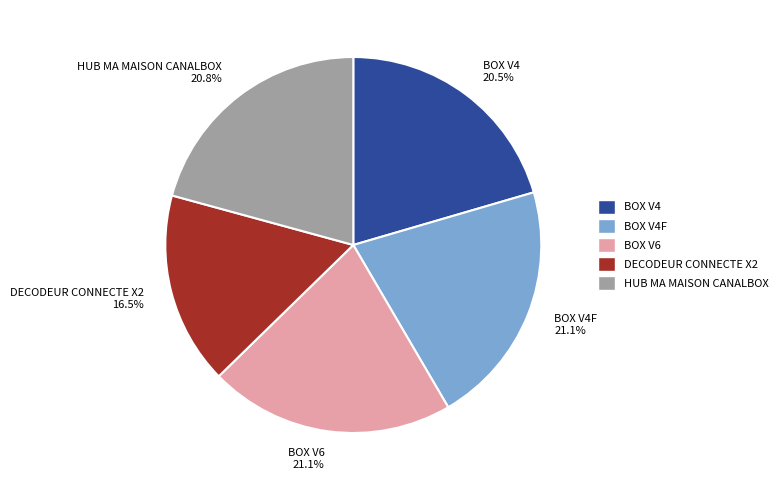

To the nearest percent, what percentage of the pie is HUB MA MAISON CANALBOX?

21%